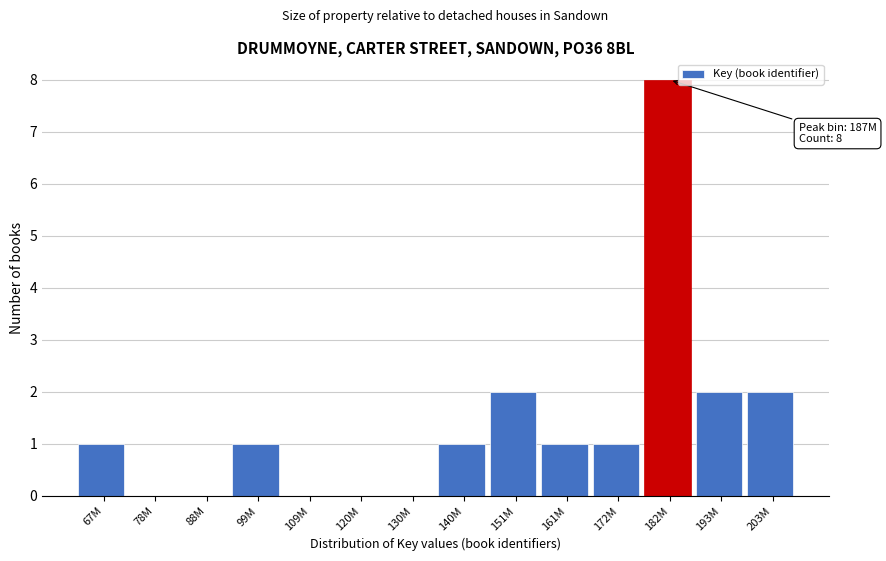

Reading left to right, what are all the values shown in this chart?

67M=1	78M=0	88M=0	99M=1	109M=0	120M=0	130M=0	140M=1	151M=2	161M=1	172M=1	182M=8	193M=2	203M=2